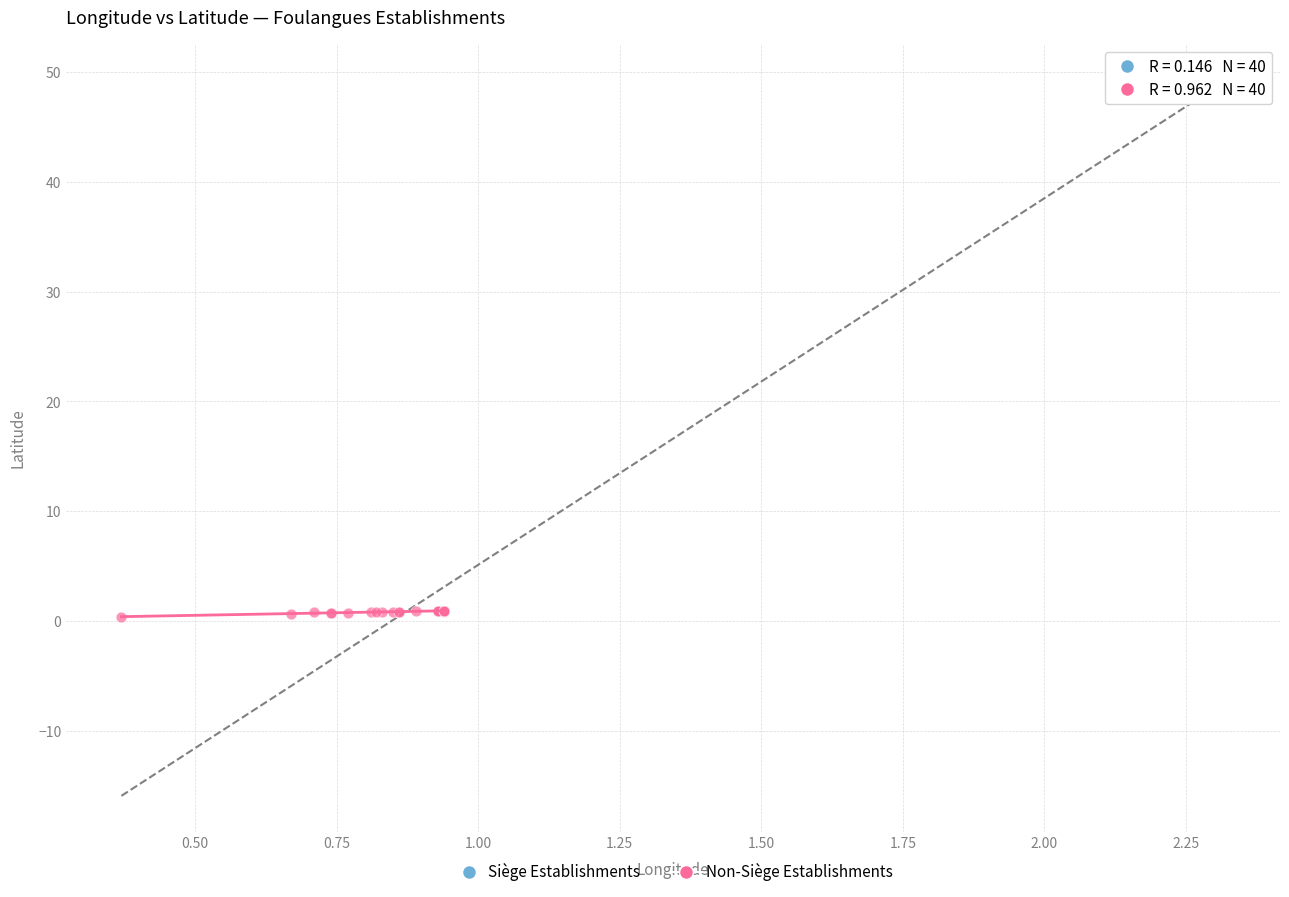

What are all the series names shown in the legend?

Siège Establishments, Non-Siège Establishments